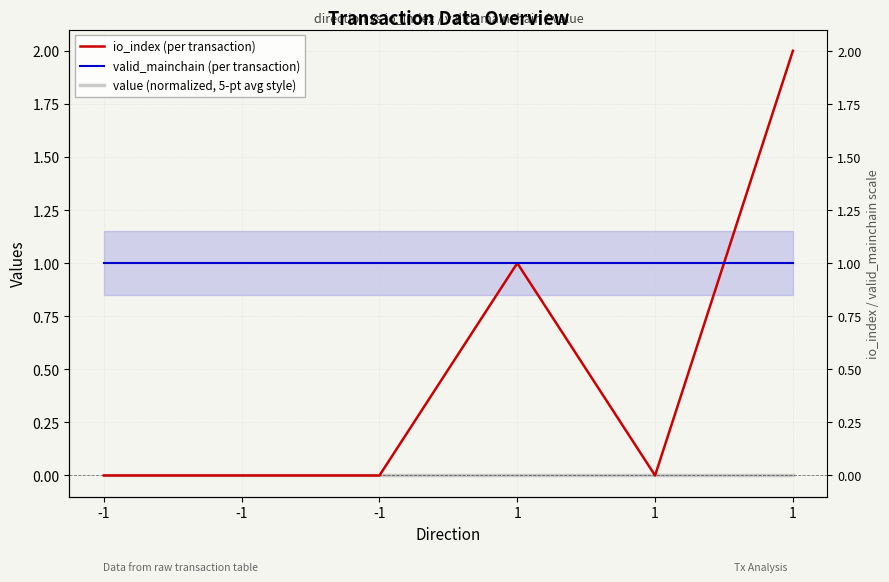

True or false: valid_mainchain (per transaction) and value (normalized, 5-pt avg style) cross at least once.

False